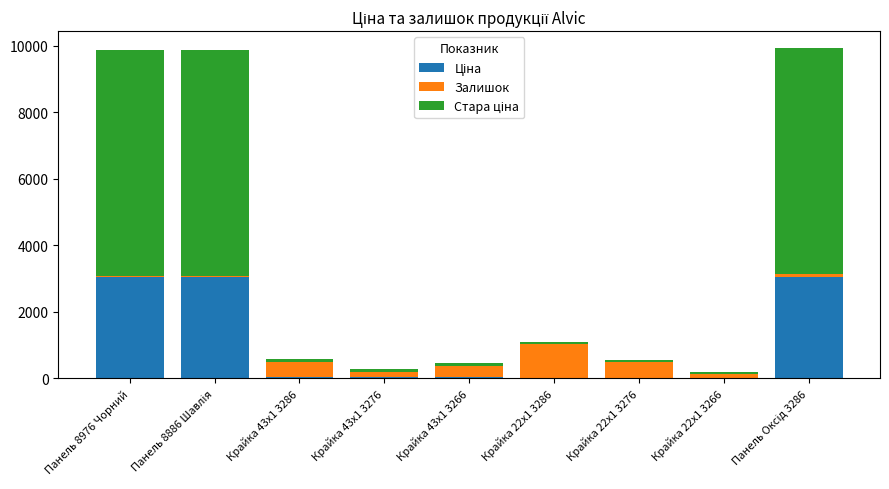

What value does the Залишок series have at Панель Оксід 3286?

84.0